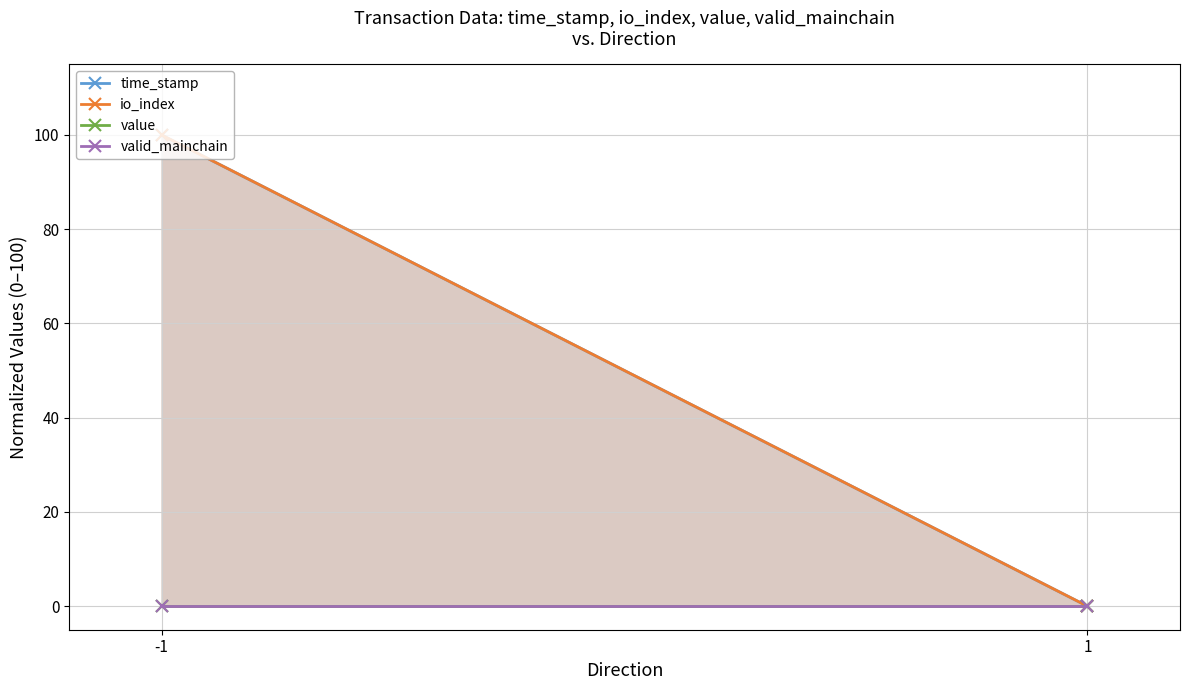

Is the value of valid_mainchain at -1 greater than the value of time_stamp at 1?

No